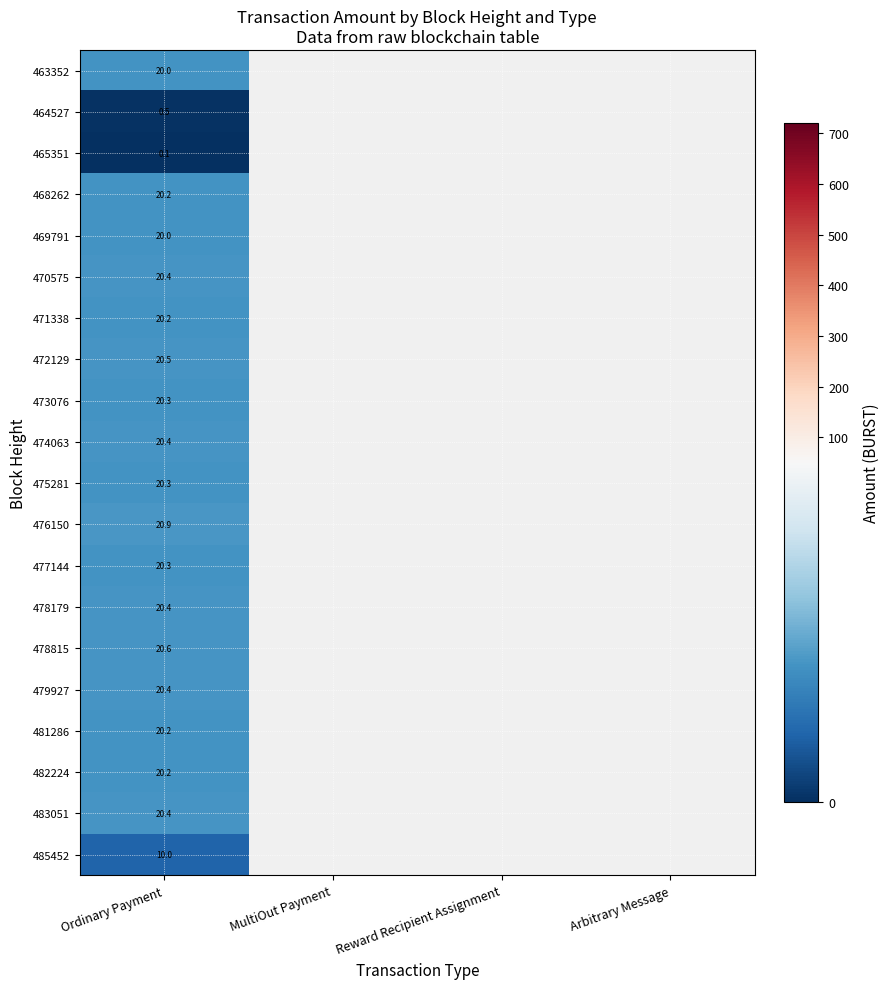

What is the total value across all series at Ordinary Payment?

356.3